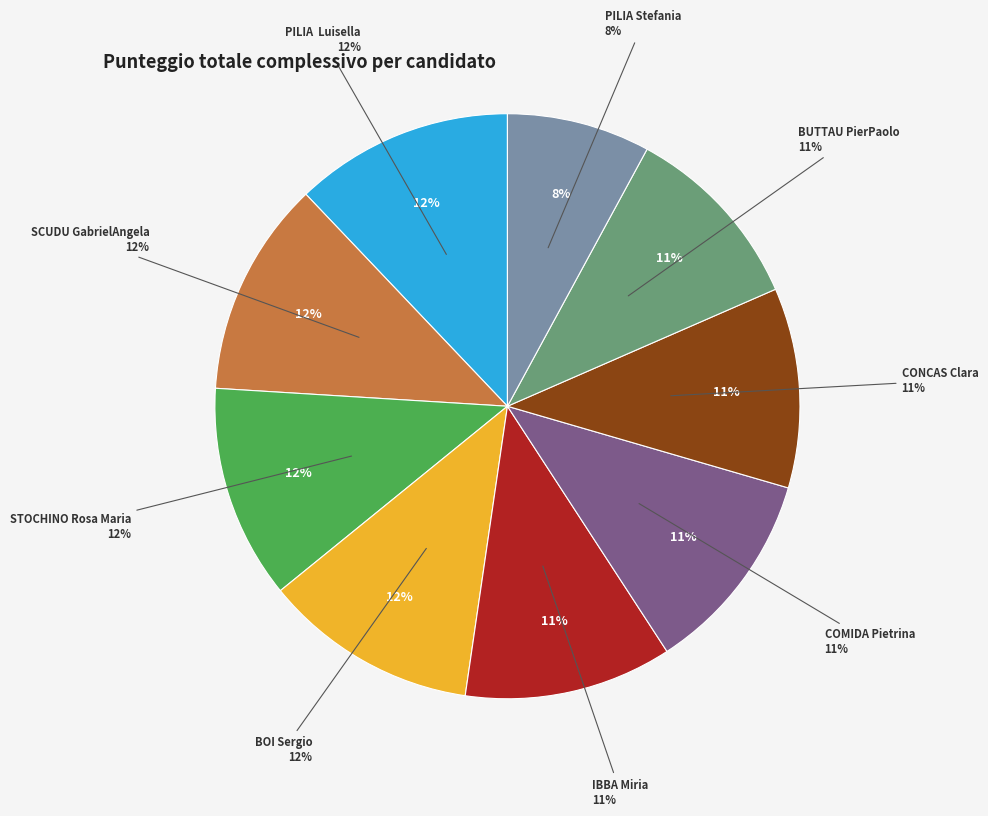

Is there any slice that represents more than half of the pie?

No